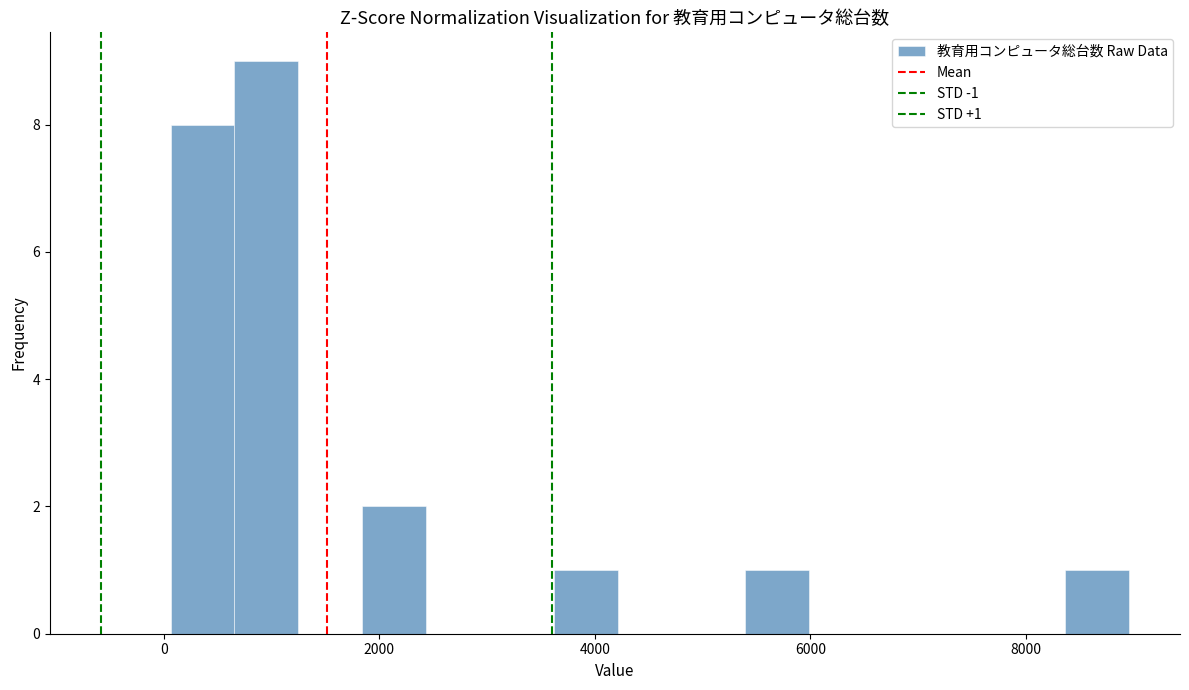

Around what value on the x-axis is the tallest bar? Give the approximate position of its centre, as read against the axis.

1000